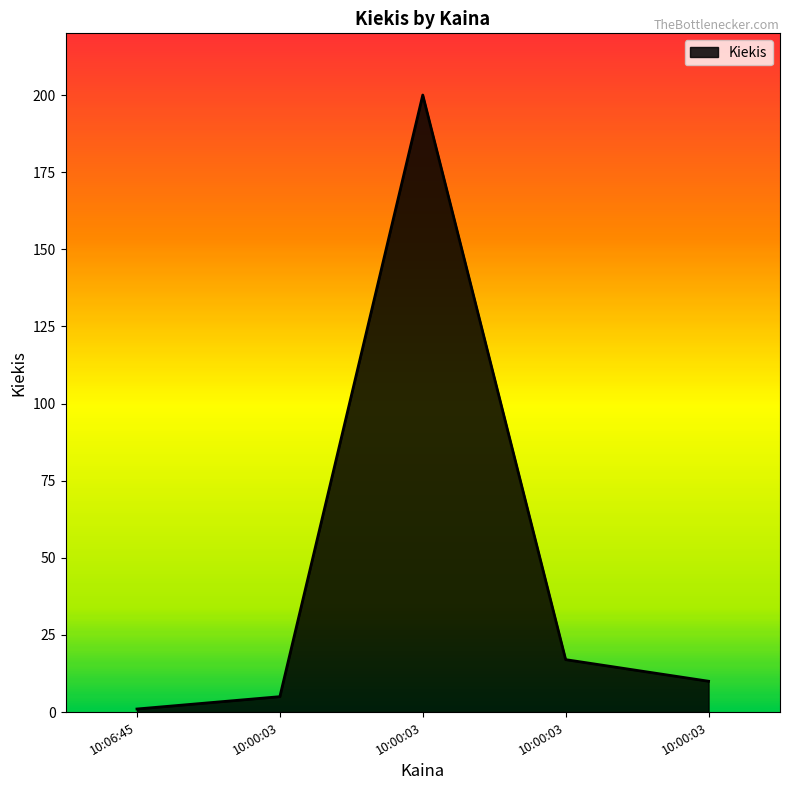

Where is the first local maximum?

10:00:03